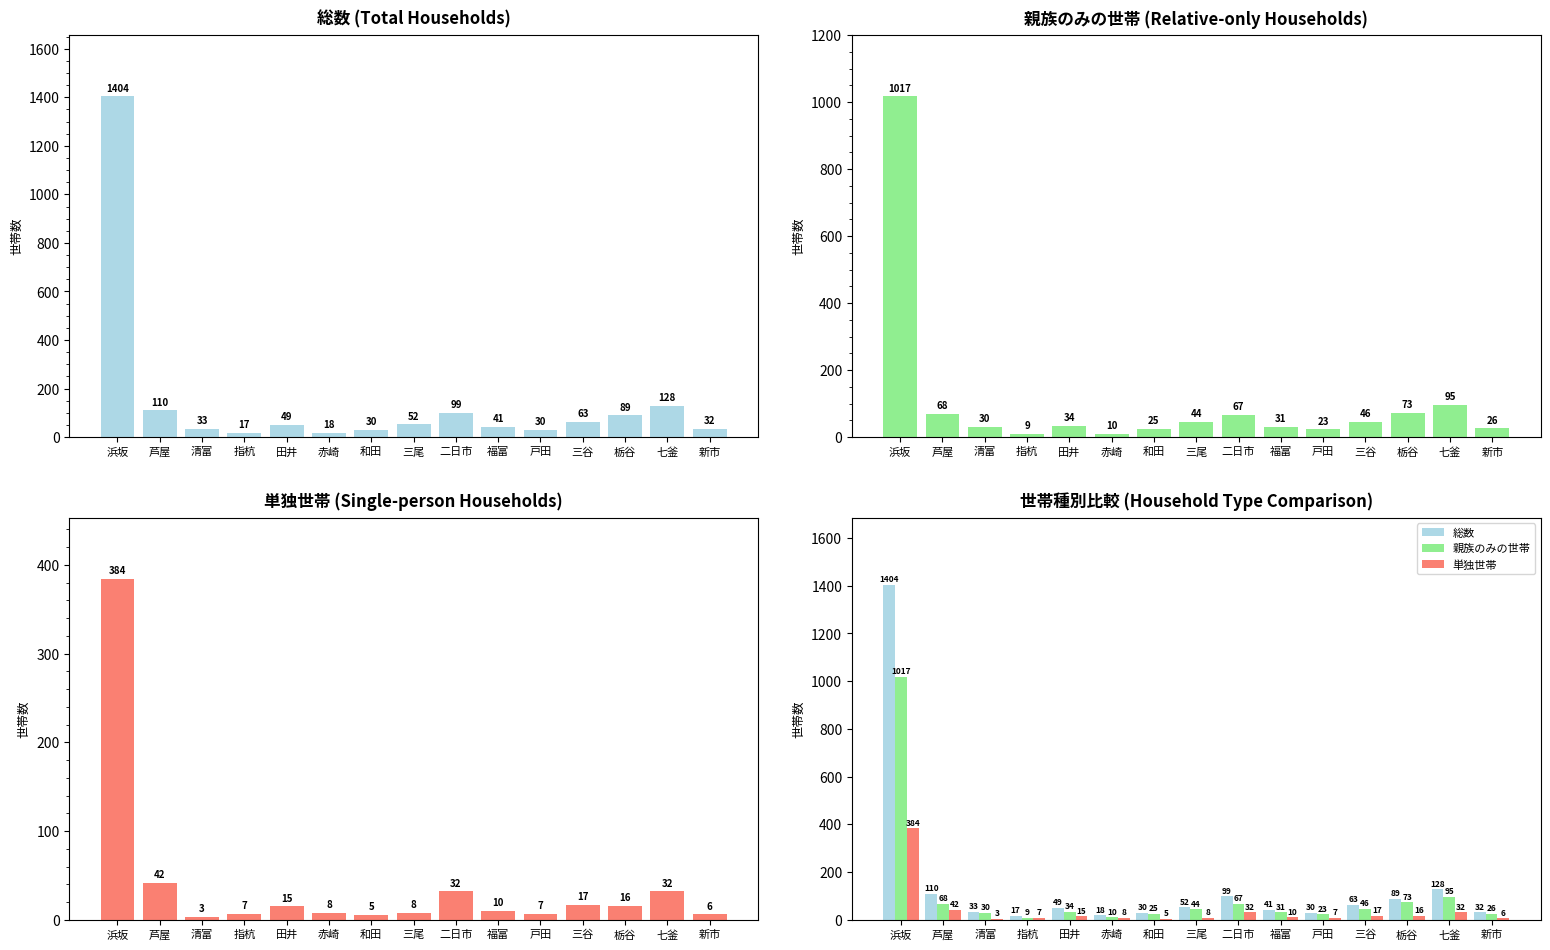

Where does the 単独世帯 series first go above 10?

浜坂